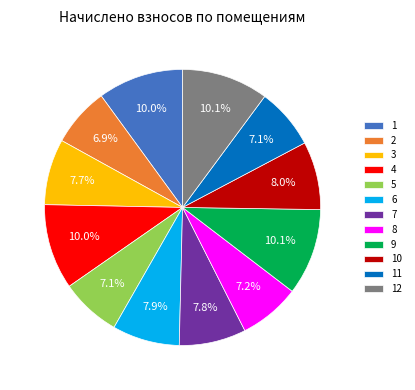

How many slices are in this pie chart?

12